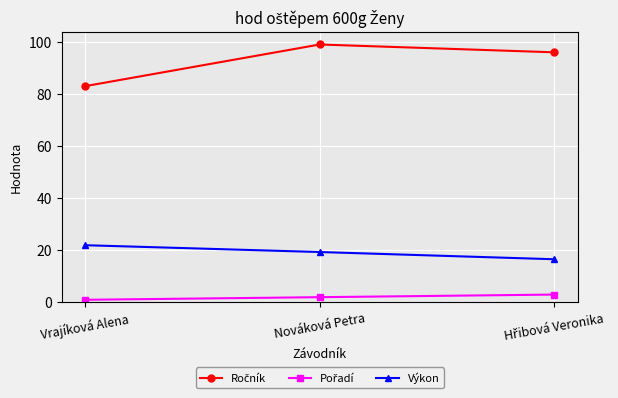

At how many categories does at least one series exceed 15?

3